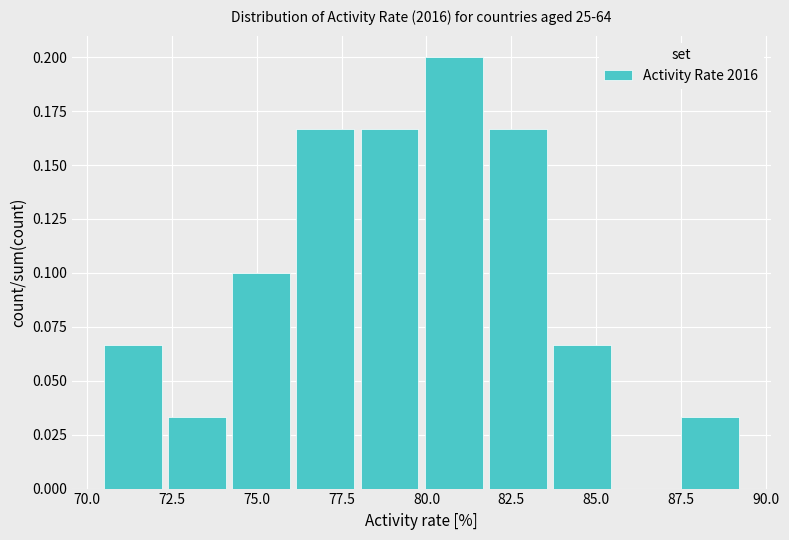

Read against the x-axis, roughly where is the centre of the tallest bar?

81.0